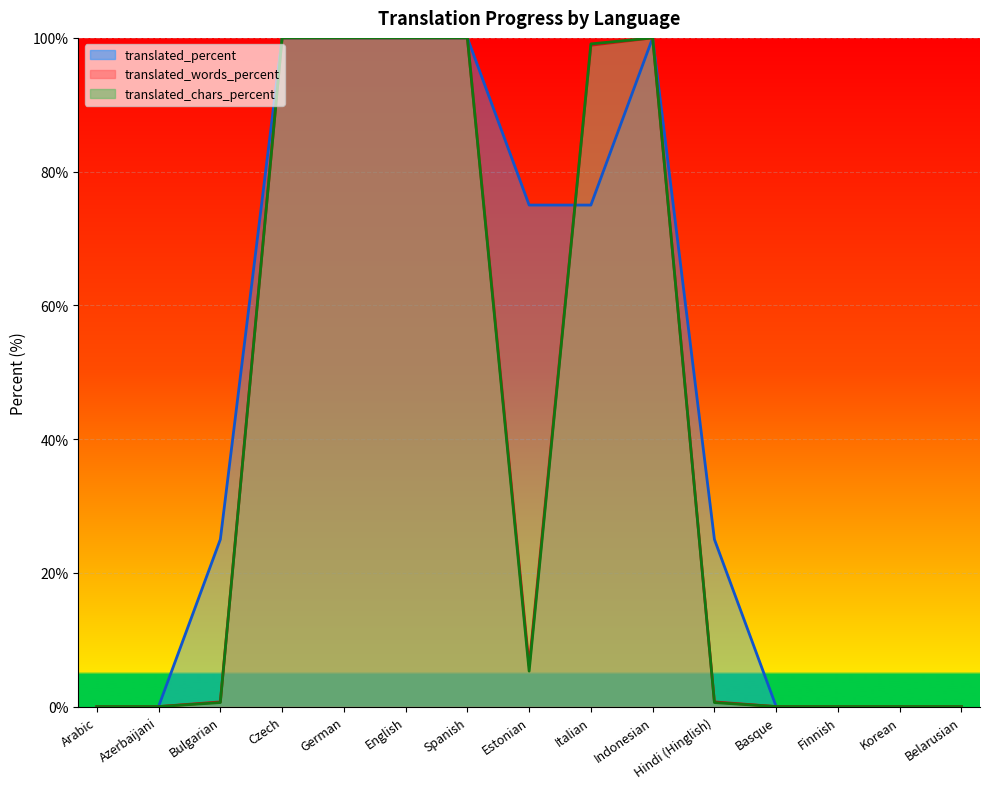

What position from the left is Azerbaijani?

2